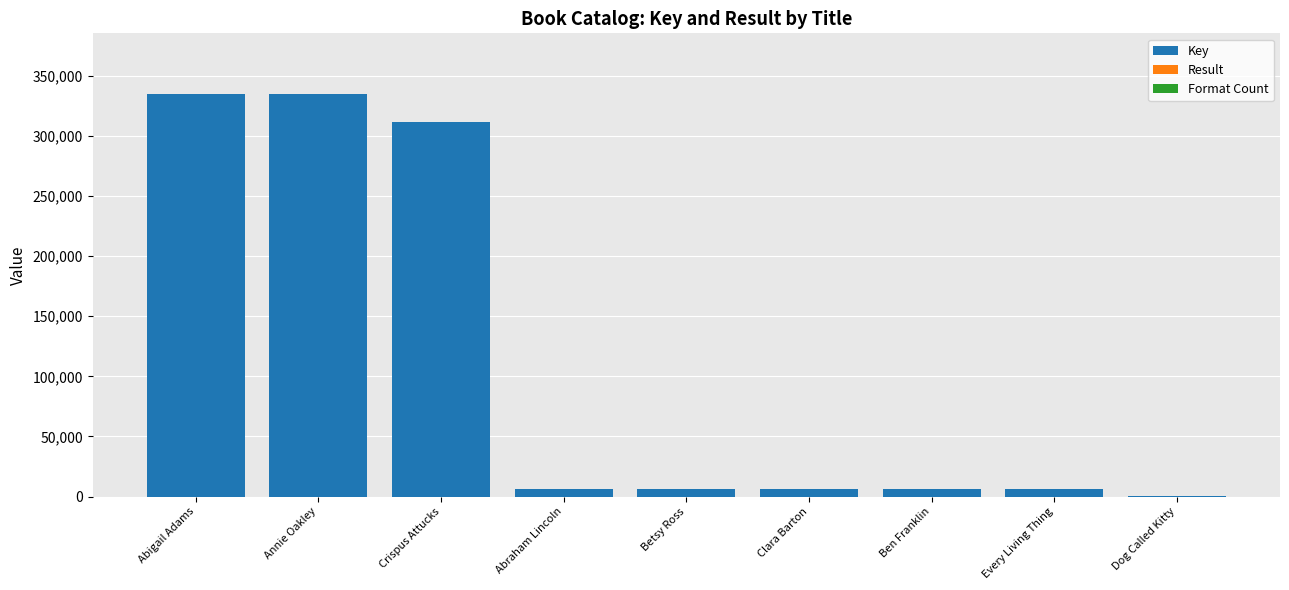

What is the sum of all Key values?

1014098